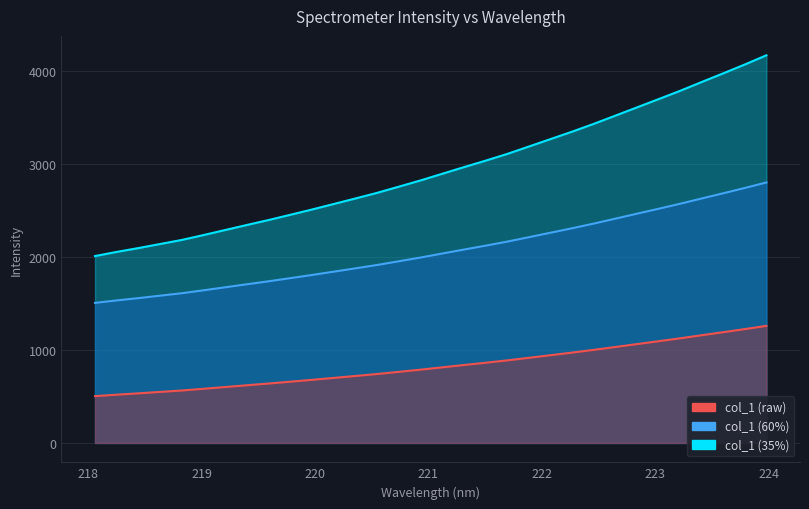

How many data points are less than 2892?

16